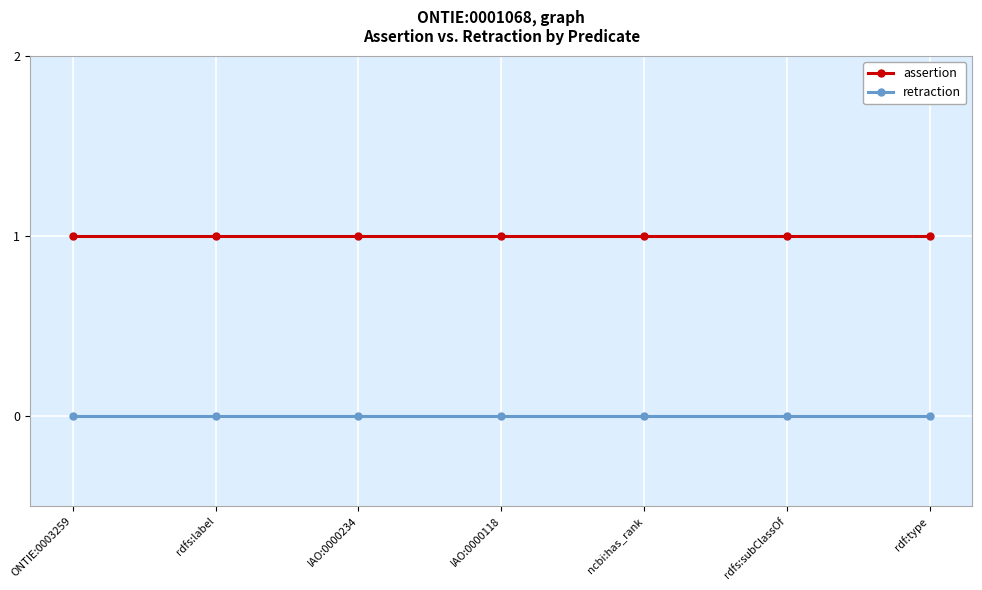

True or false: assertion and retraction intersect in this chart.

False